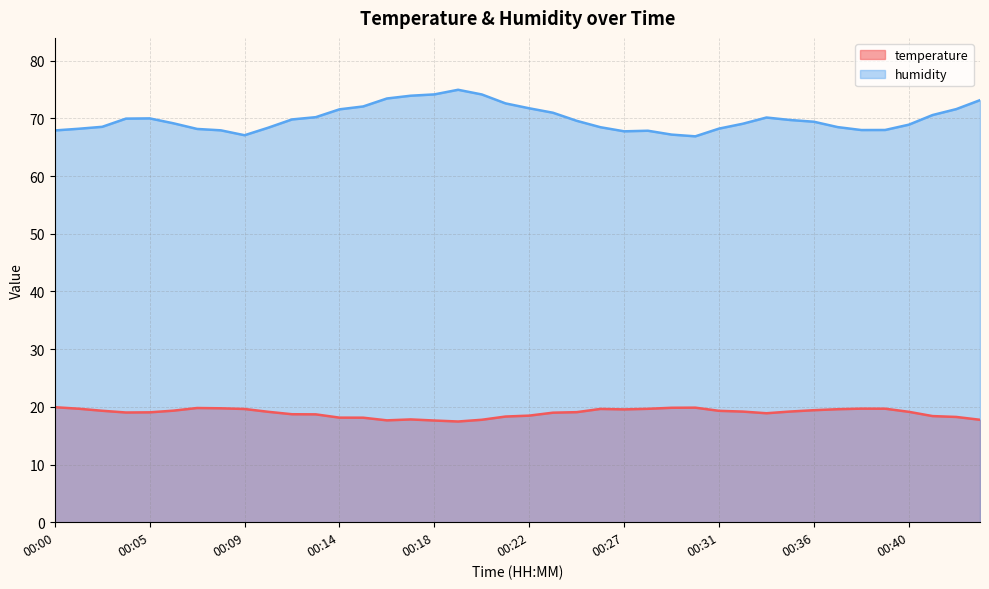

True or false: temperature has a value of 8.0 at 00:05.

False